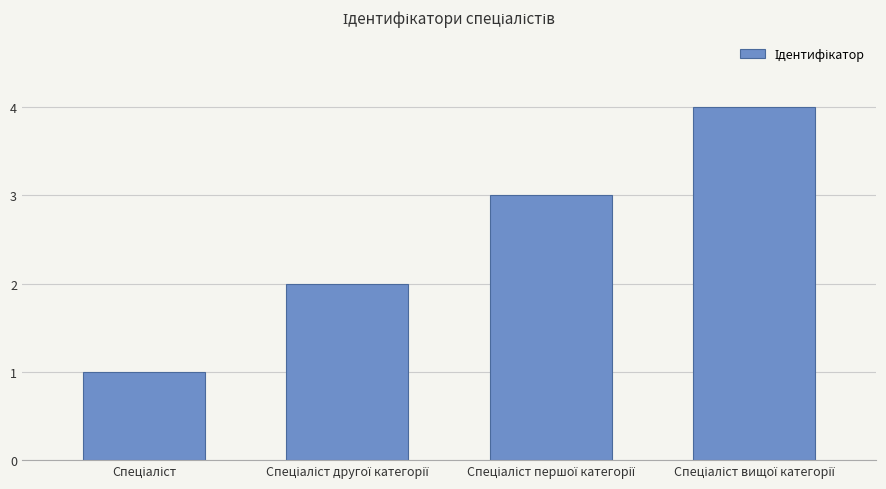

Count the number of data series in this chart.

1